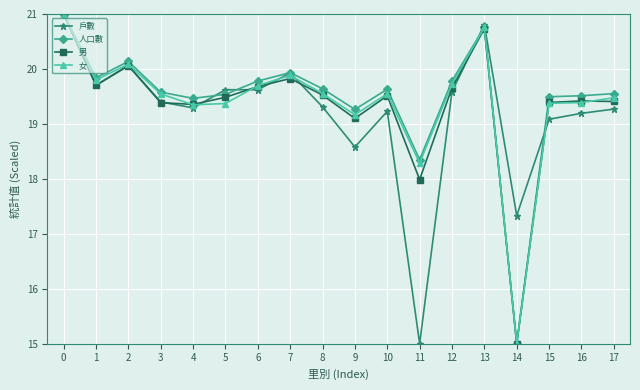

What is the spread (max minus min) of values at 9?

0.7